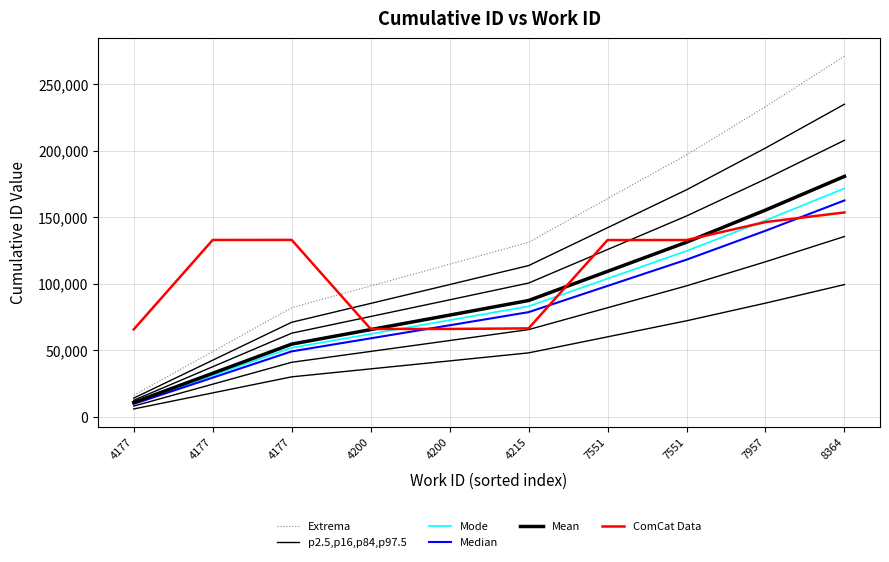

What are all the series names shown in the legend?

Extrema, p2.5,p16,p84,p97.5, Mode, Median, Mean, ComCat Data